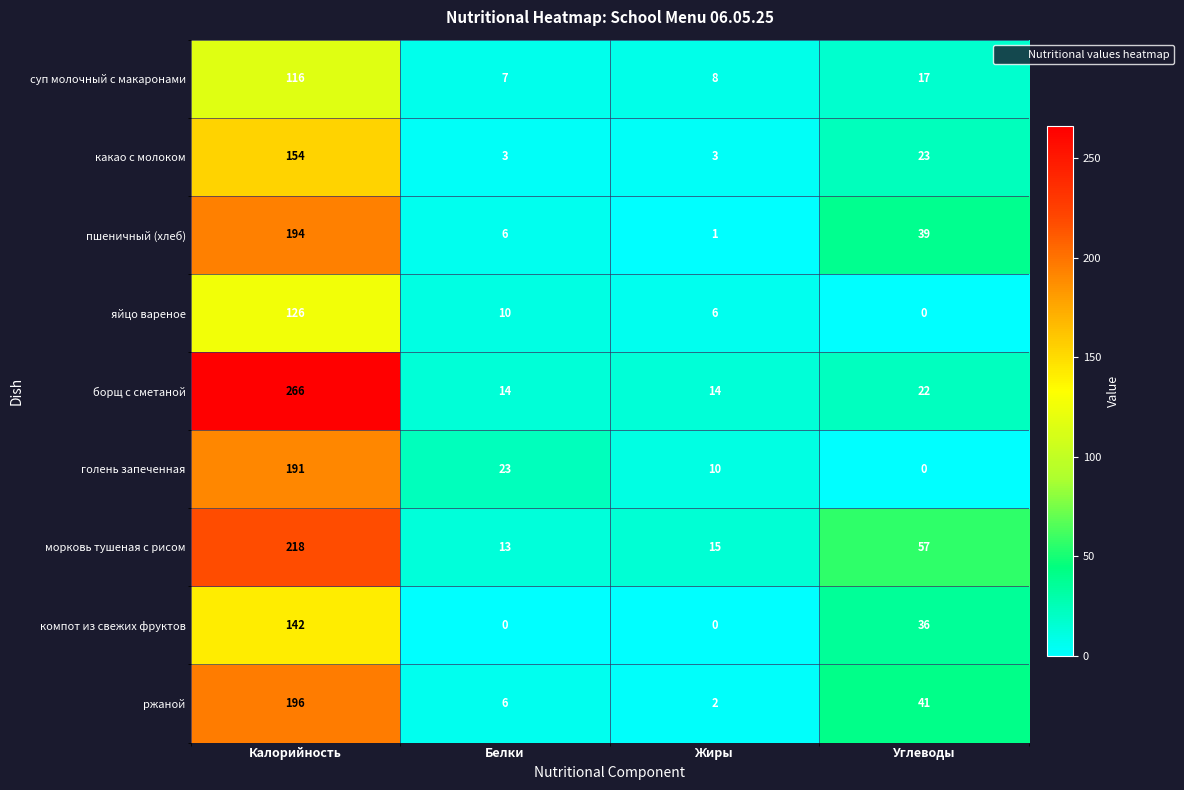

List the series in order of their peak value, lowest first.

суп молочный с макаронами, яйцо вареное, компот из свежих фруктов, какао с молоком, голень запеченная, пшеничный (хлеб), ржаной, морковь тушеная с рисом, борщ с сметаной